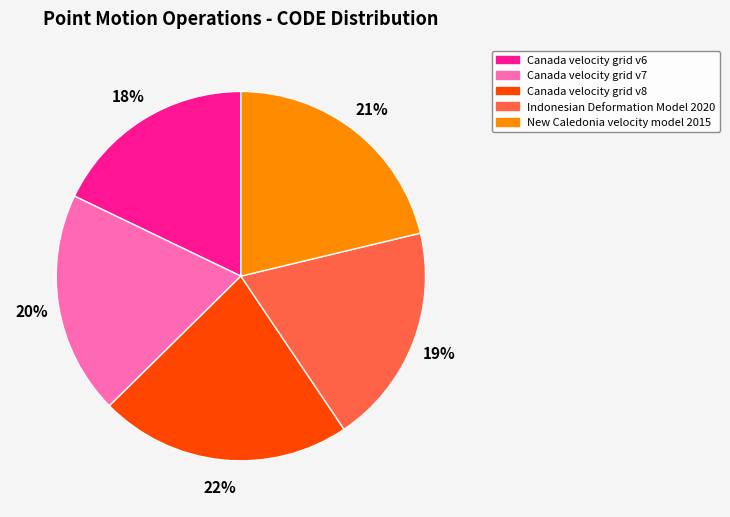

Which has a higher value, Canada velocity grid v6 or New Caledonia velocity model 2015?

New Caledonia velocity model 2015